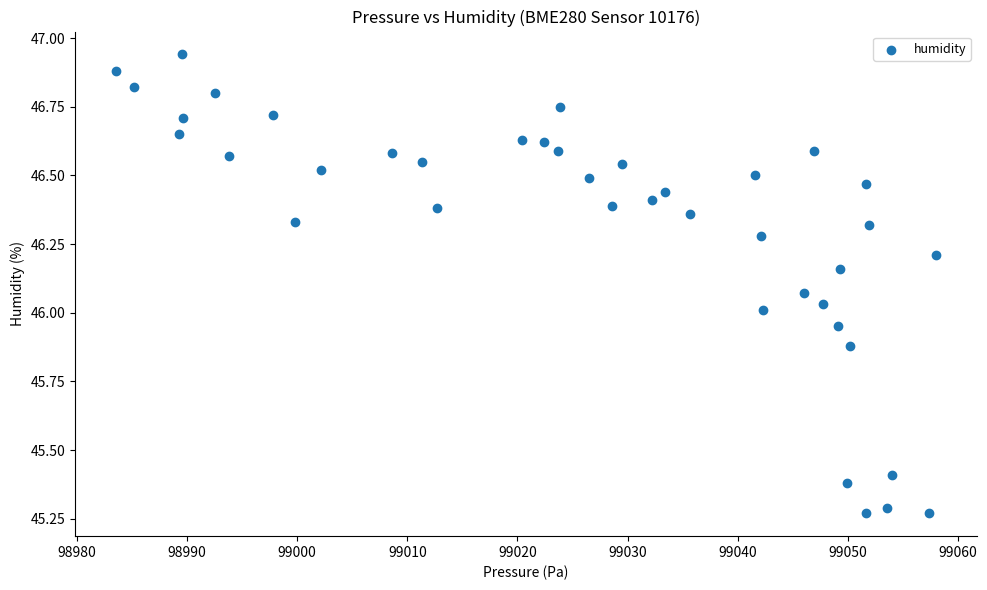

What is the range of X values (max minus min)?

74.5